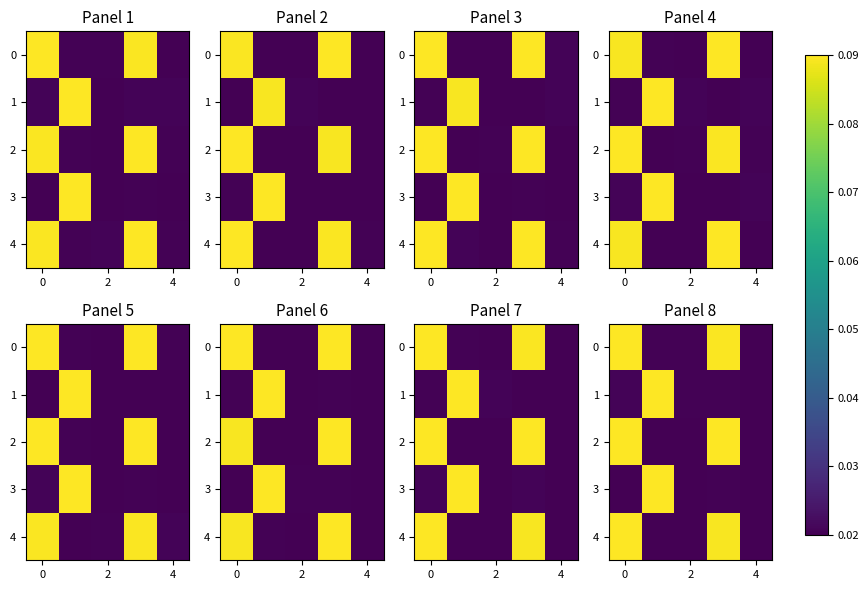

Count the row_0 values in the range 0 to 1.

5